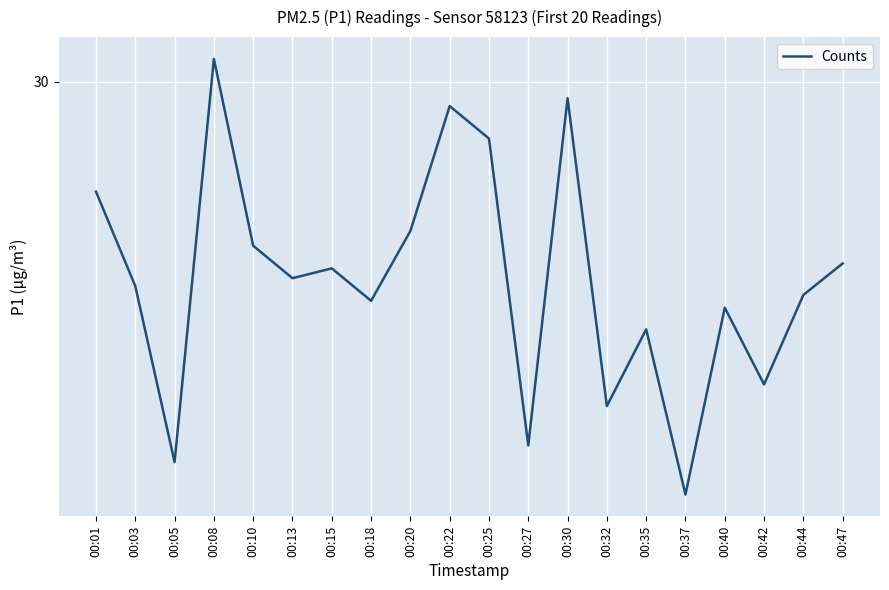

What is the difference between the values at 00:13 and 00:01?

0.9